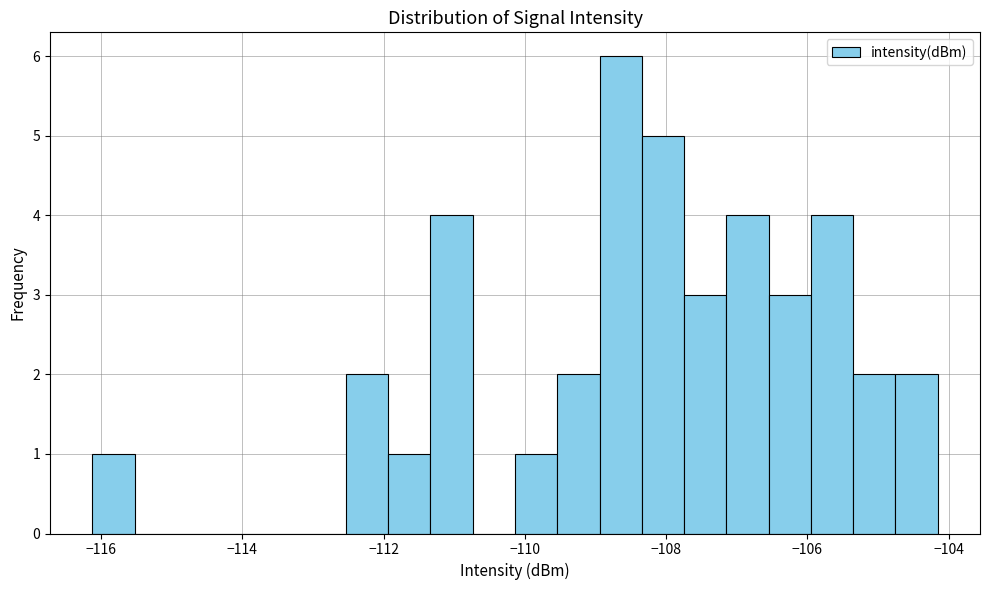

Around what value on the x-axis is the tallest bar? Give the approximate position of its centre, as read against the axis.

-108.6